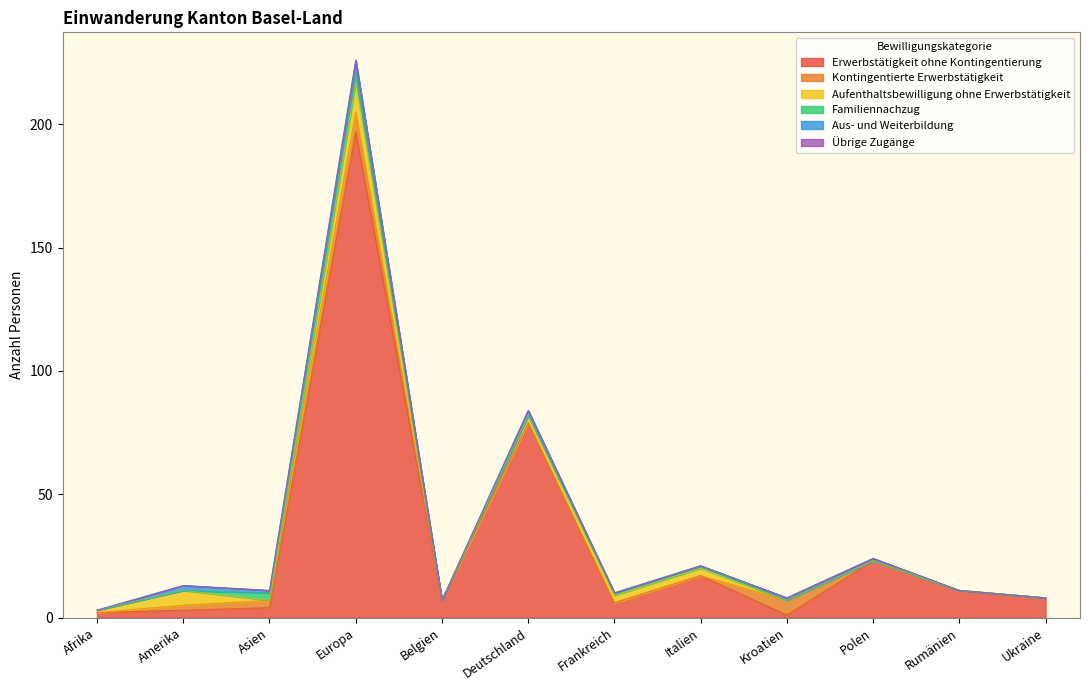

Reading left to right, transcribe all the data shown in this chart.

Erwerbstätigkeit ohne Kontingentierung: Afrika=2	Amerika=3	Asien=4	Europa=197	Belgien=7	Deutschland=79	Frankreich=6	Italien=17	Kroatien=1	Polen=23	Rumänien=11	Ukraine=8
Kontingentierte Erwerbstätigkeit: Afrika=0	Amerika=2	Asien=3	Europa=8	Belgien=0	Deutschland=0	Frankreich=0	Italien=0	Kroatien=6	Polen=0	Rumänien=0	Ukraine=0
Aufenthaltsbewilligung ohne Erwerbstätigkeit: Afrika=1	Amerika=6	Asien=0	Europa=12	Belgien=0	Deutschland=3	Frankreich=3	Italien=3	Kroatien=0	Polen=0	Rumänien=0	Ukraine=0
Familiennachzug: Afrika=0	Amerika=0	Asien=3	Europa=4	Belgien=0	Deutschland=0	Frankreich=1	Italien=1	Kroatien=0	Polen=0	Rumänien=0	Ukraine=0
Aus- und Weiterbildung: Afrika=0	Amerika=2	Asien=1	Europa=5	Belgien=0	Deutschland=2	Frankreich=0	Italien=0	Kroatien=1	Polen=1	Rumänien=0	Ukraine=0
Übrige Zugänge: Afrika=0	Amerika=0	Asien=0	Europa=0	Belgien=0	Deutschland=0	Frankreich=0	Italien=0	Kroatien=0	Polen=0	Rumänien=0	Ukraine=0